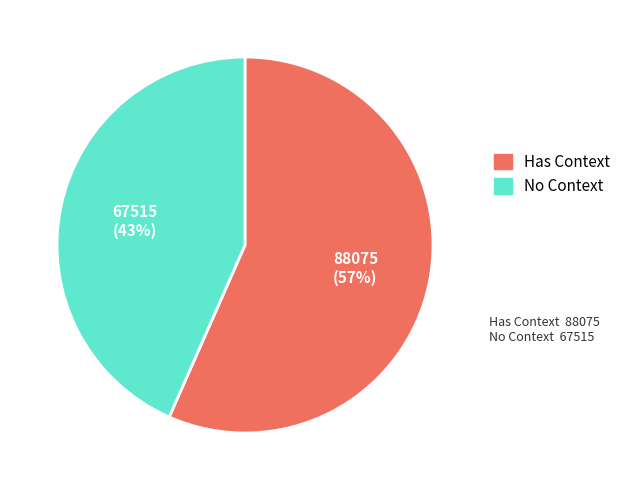

Does any single category account for the majority?

Yes